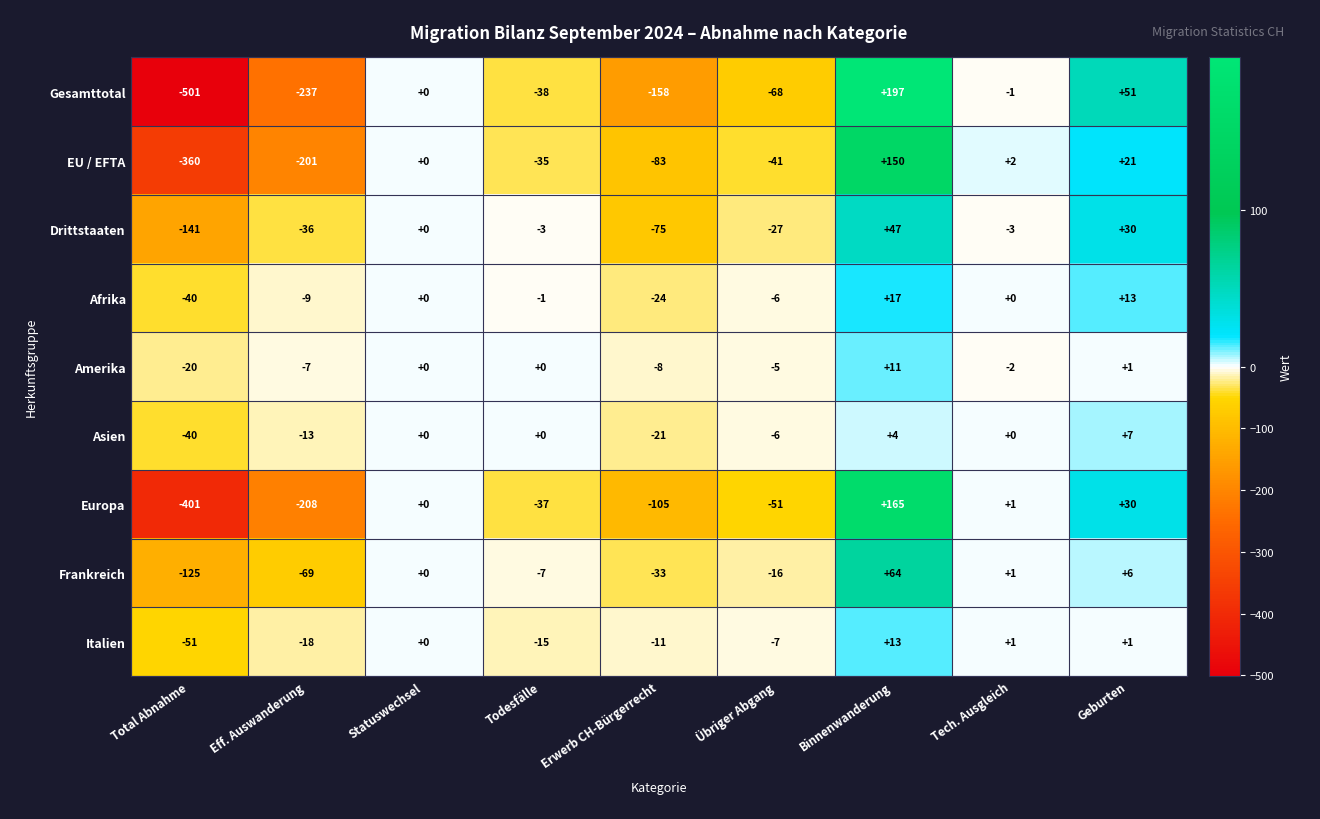

What is the sum of the Amerika values at Total Abnahme and Binnenwanderung?

-9